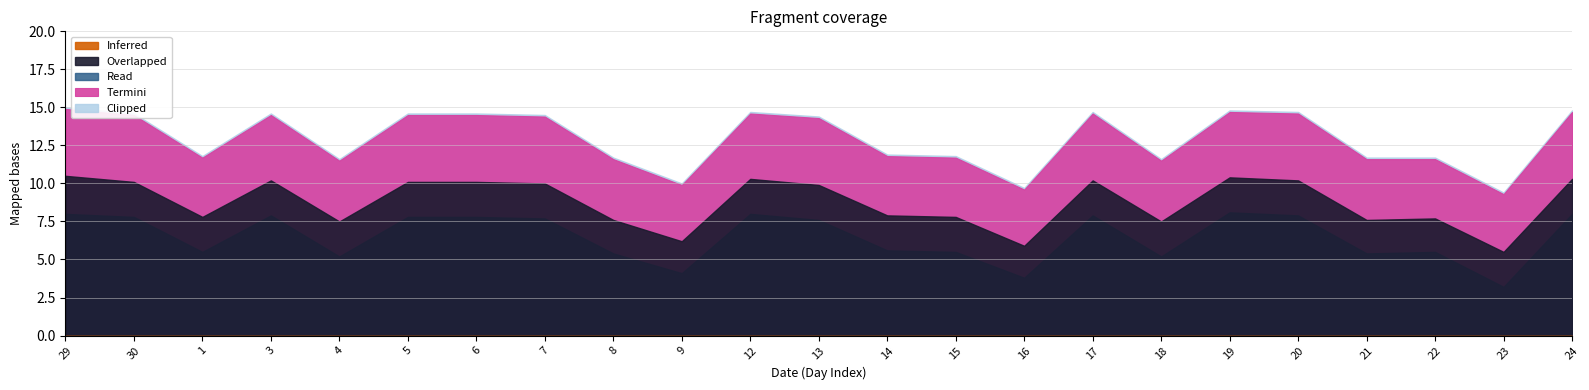

What position from the left is 23?

22